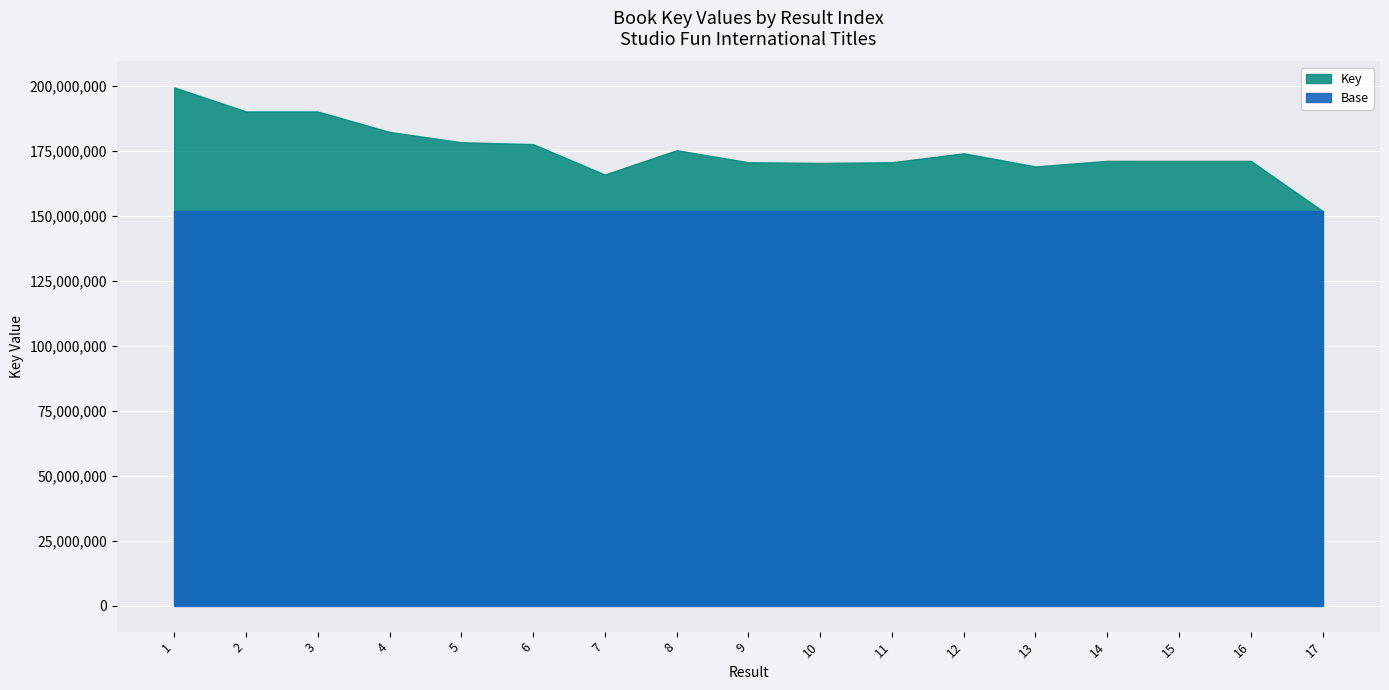

Does the chart display data point markers on the line(s)?

No